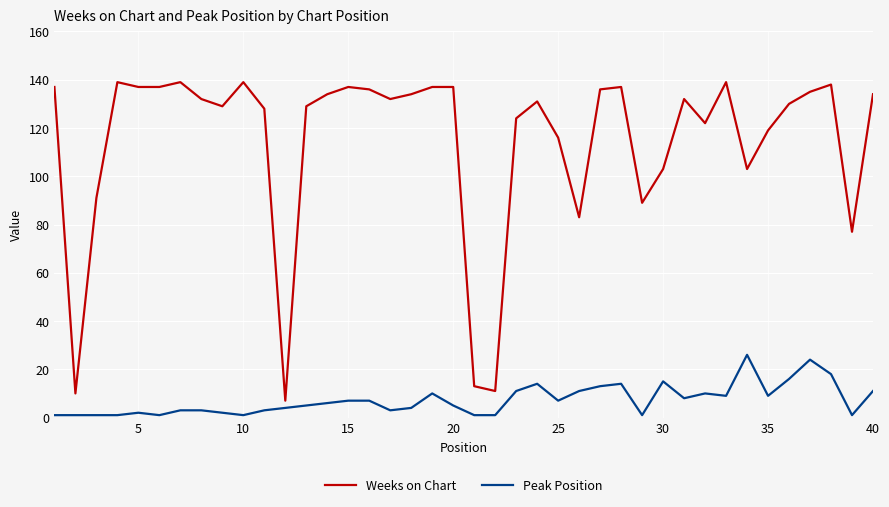

Which series has the widest spread of values?

Weeks on Chart